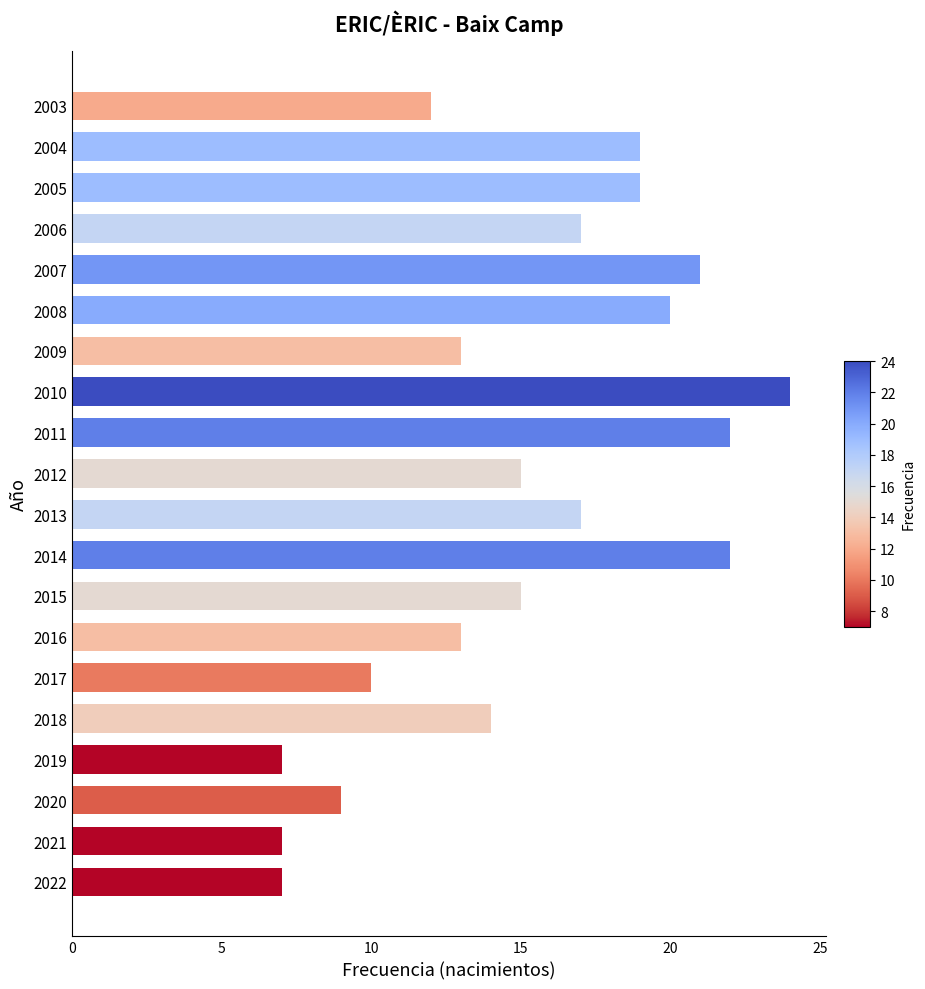

Which has a higher value, 2014 or 2008?

2014